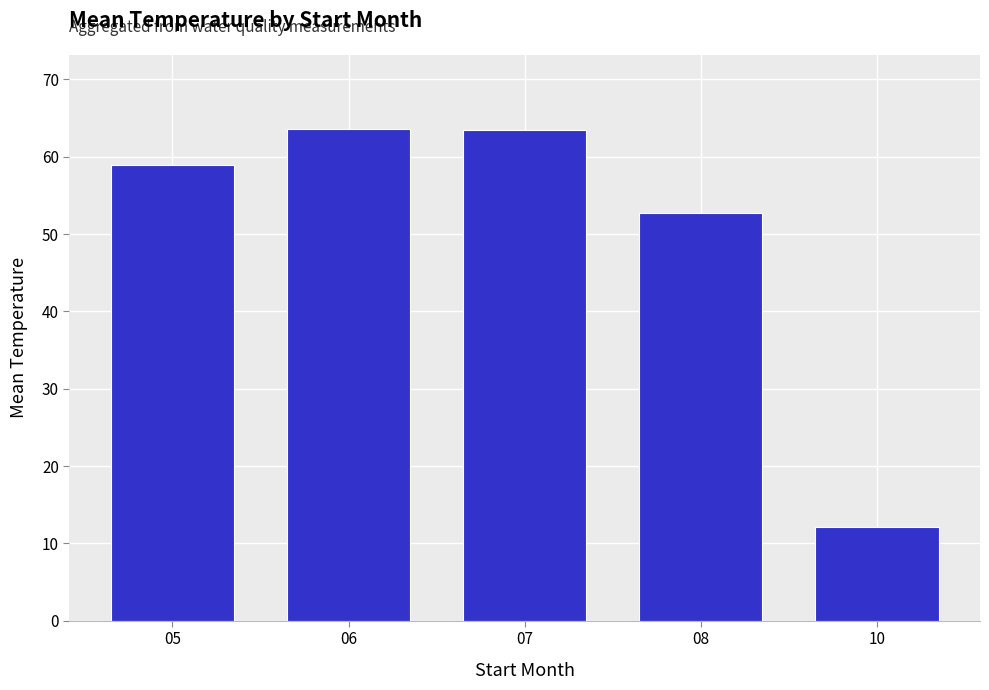

What is the difference between the second highest and minimum values?

51.3